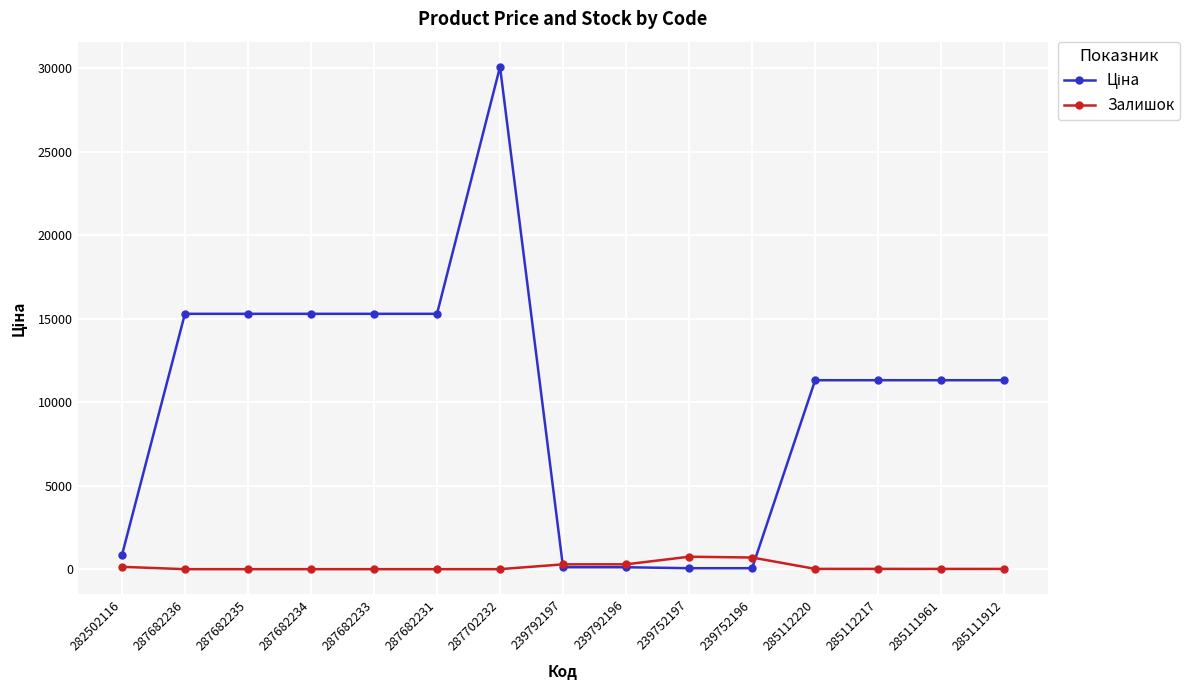

What is the greatest value displayed?

30077.8